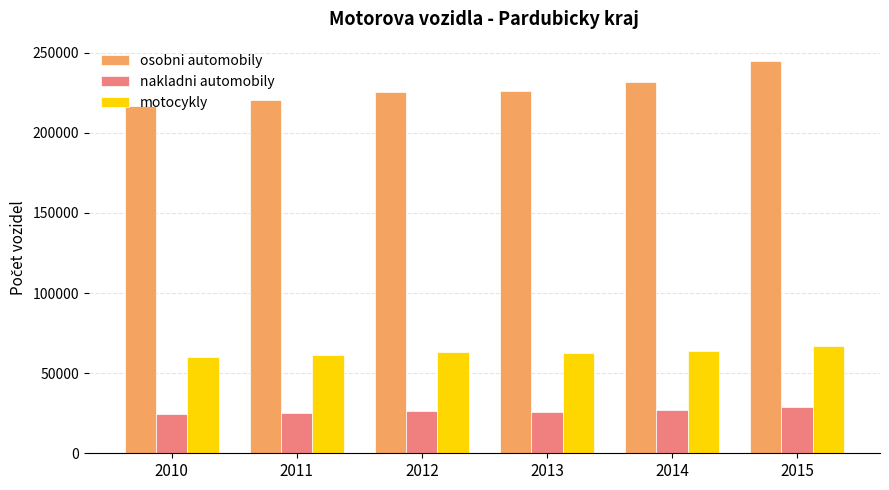

What is the difference between the maximum and second lowest values in the osobni automobily series?

23910